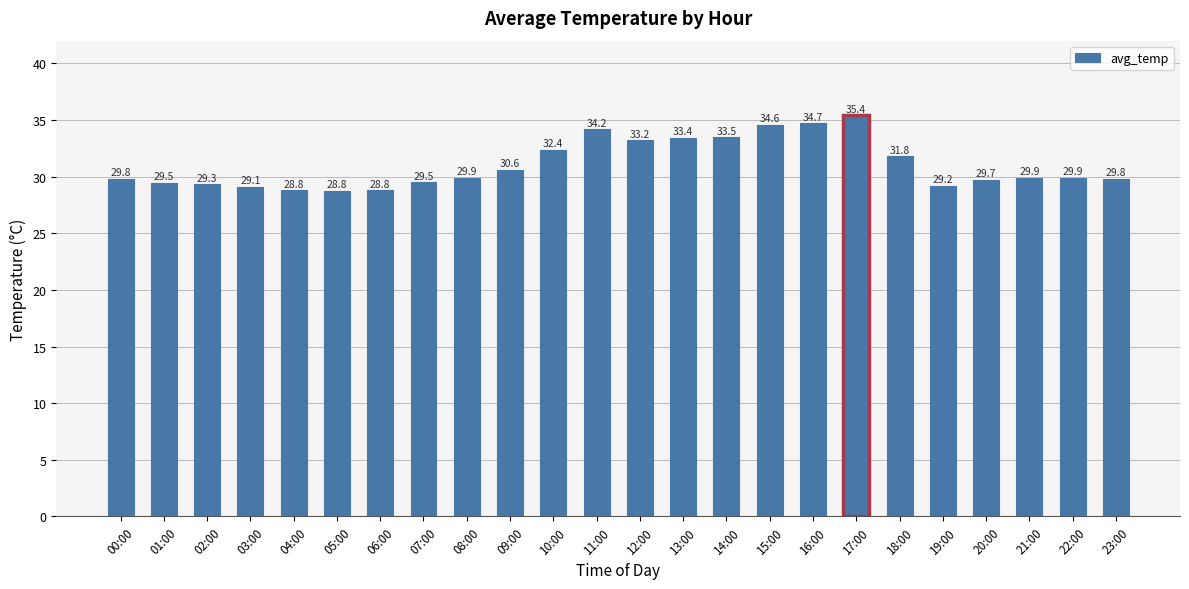

What is the ratio of the value at 13:00 to the value at 18:00?

1.1